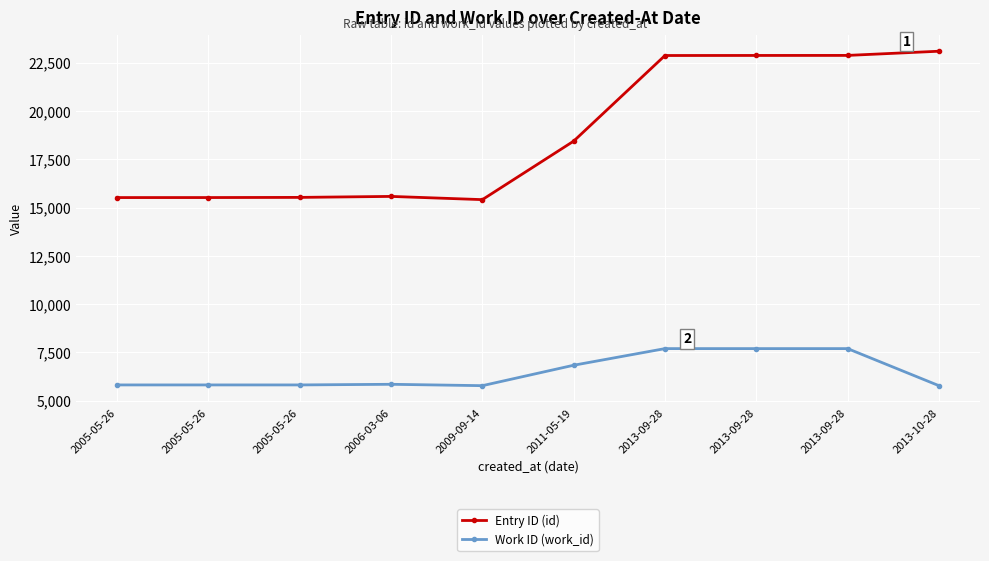

The value of Entry ID (id) at 2005-05-26 is 15524. True or false?

True